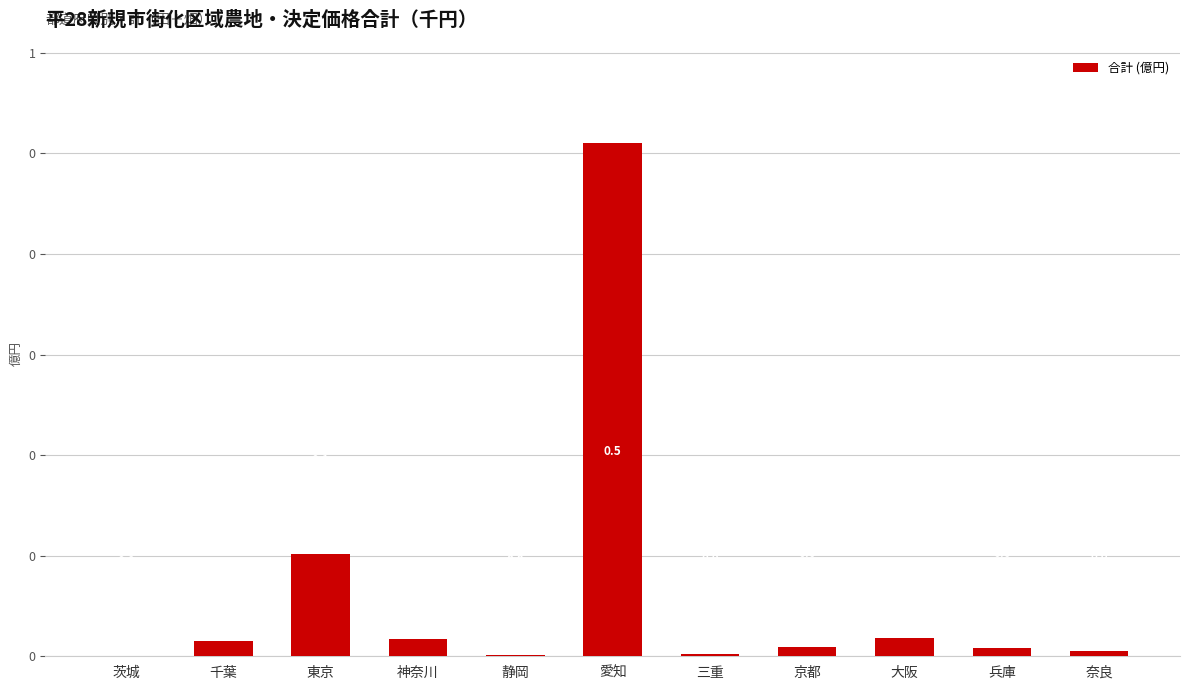

Reading left to right, what are all the values shown in this chart?

茨城=0.0	千葉=0.0	東京=0.1	神奈川=0.0	静岡=0.0	愛知=0.5	三重=0.0	京都=0.0	大阪=0.0	兵庫=0.0	奈良=0.0